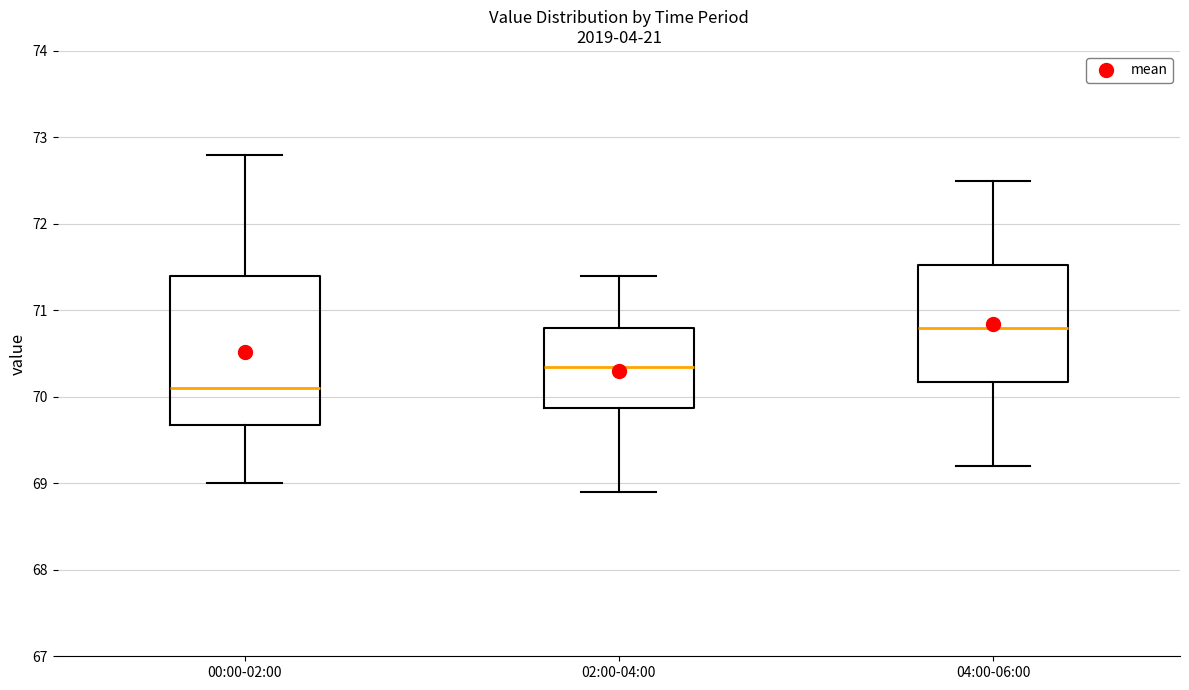

Which box has the highest median line?

04:00-06:00